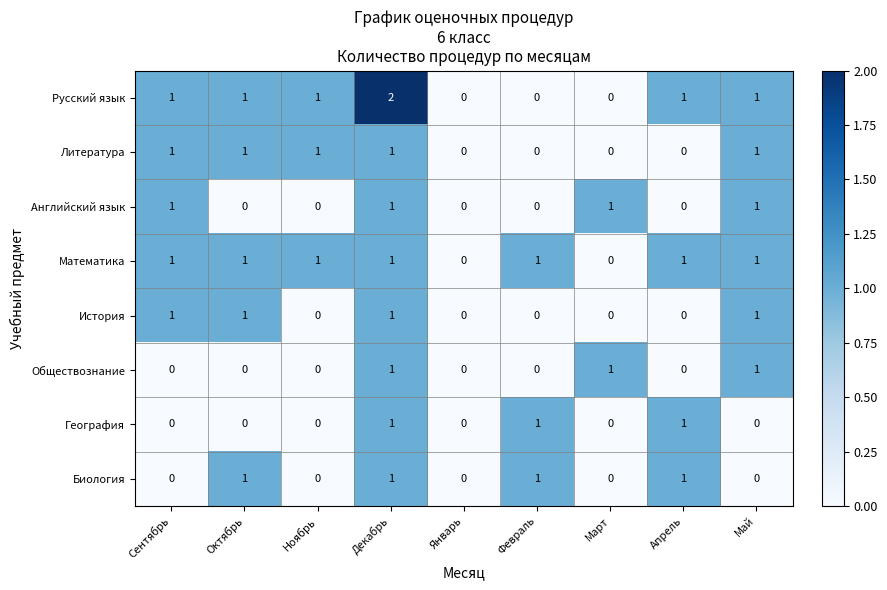

At which category is the sum across all series the highest?

Декабрь